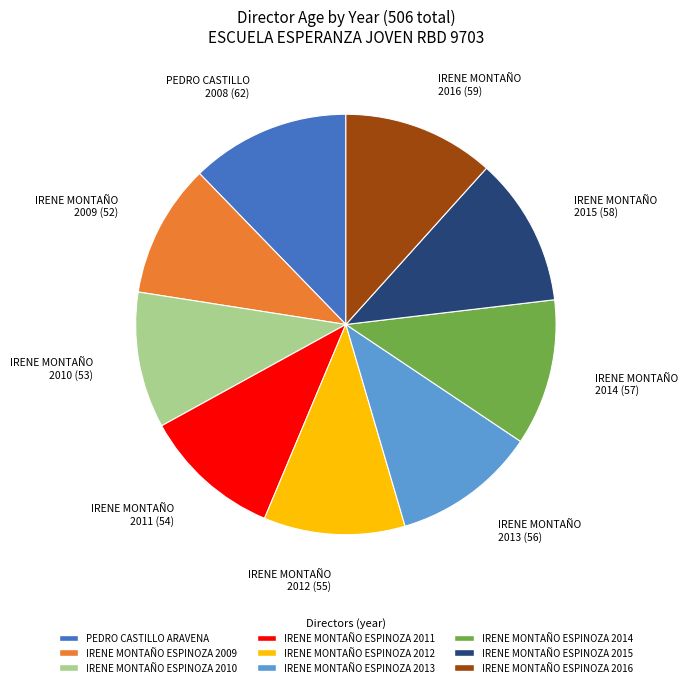

What is the largest slice in the pie chart?

PEDRO CASTILLO ARAVENA